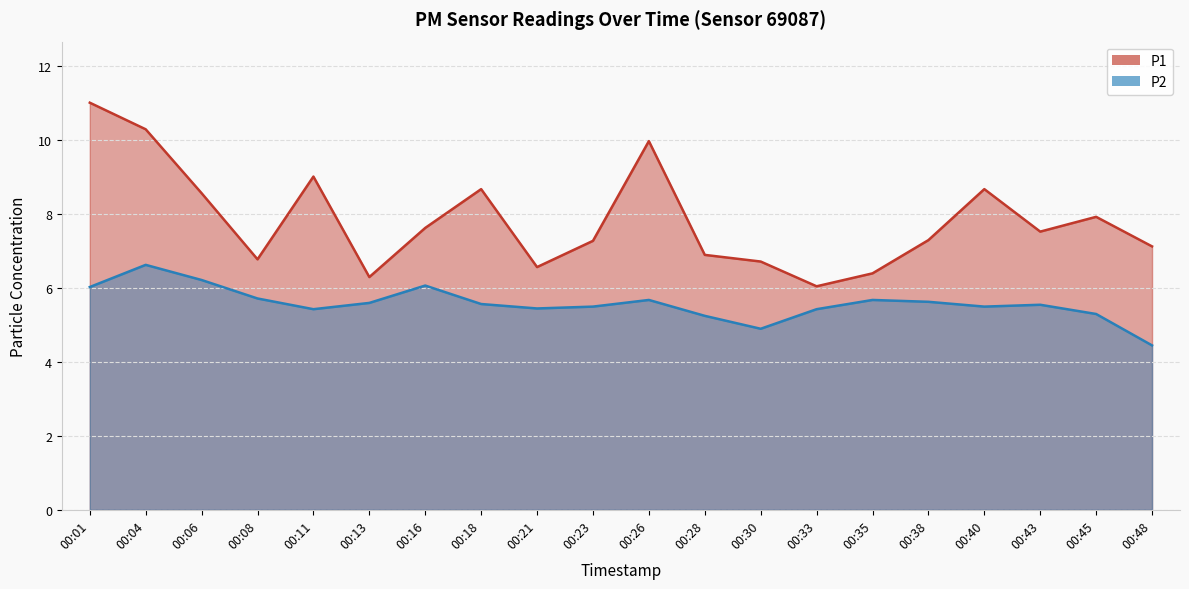

Which series has the largest total across all categories?

P1